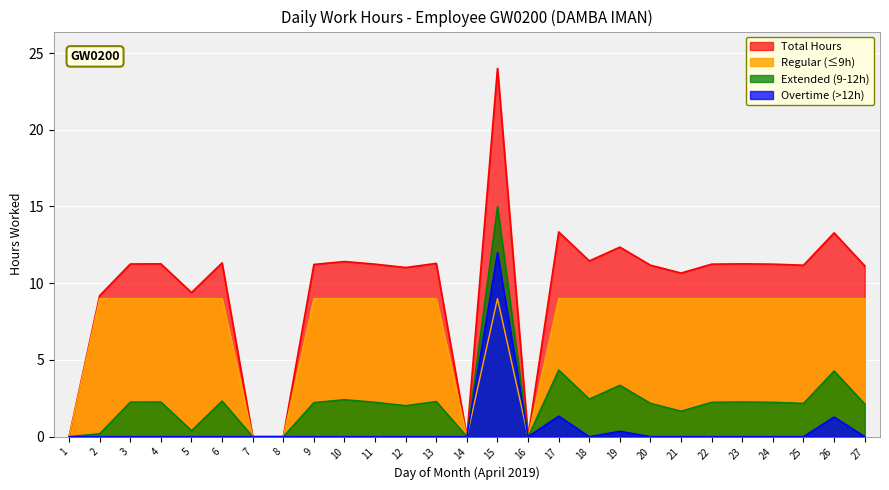

Is it true that the value at 23 is 7.7?

False